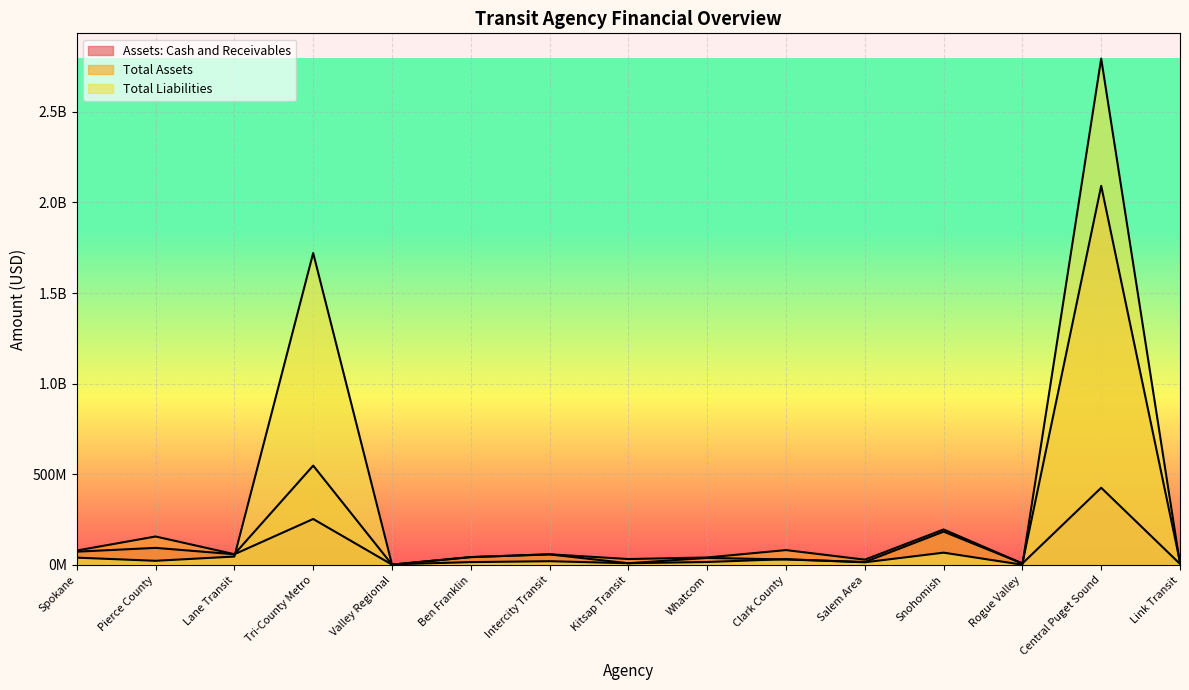

What position from the left is Clark County?

10